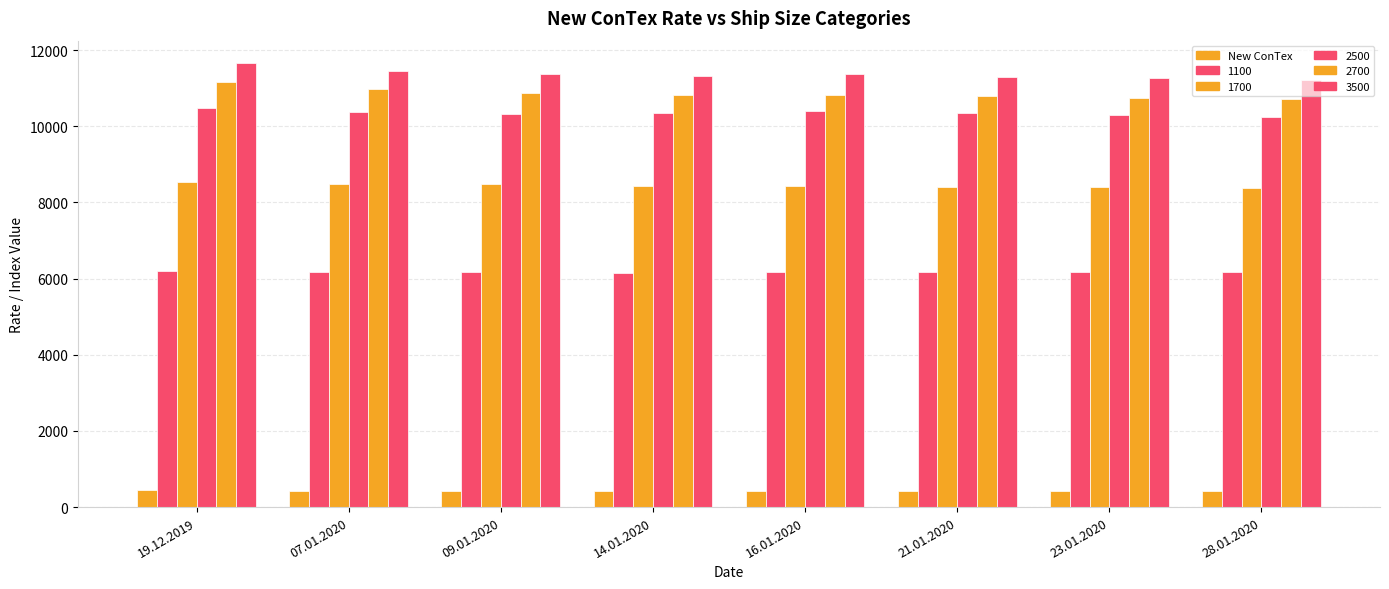

What is the minimum value shown in the chart?

426